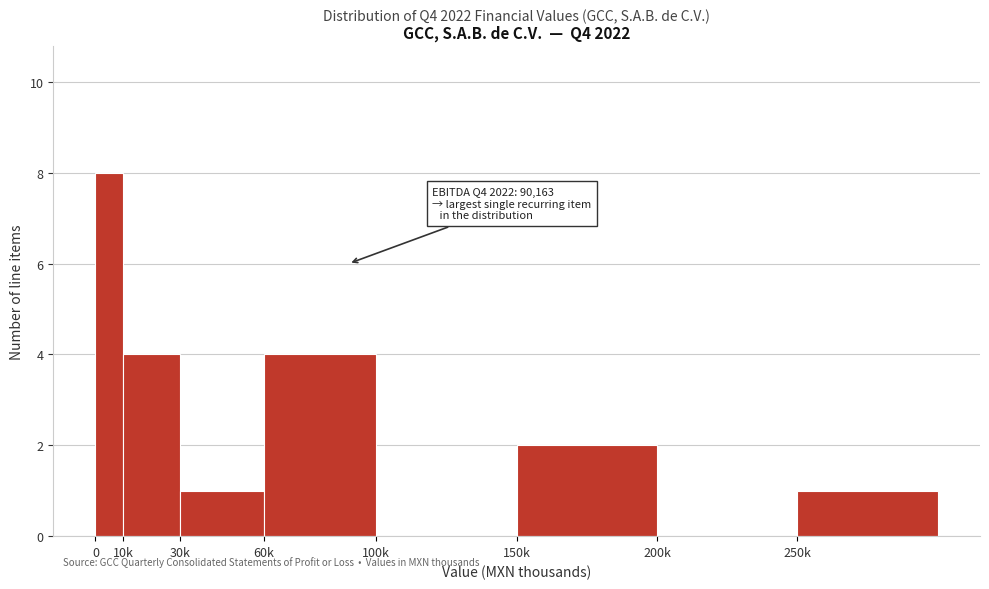

Reading left to right, what are all the values shown in this chart?

0=8	10k=4	30k=1	60k=4	100k=0	150k=2	200k=0	250k=1